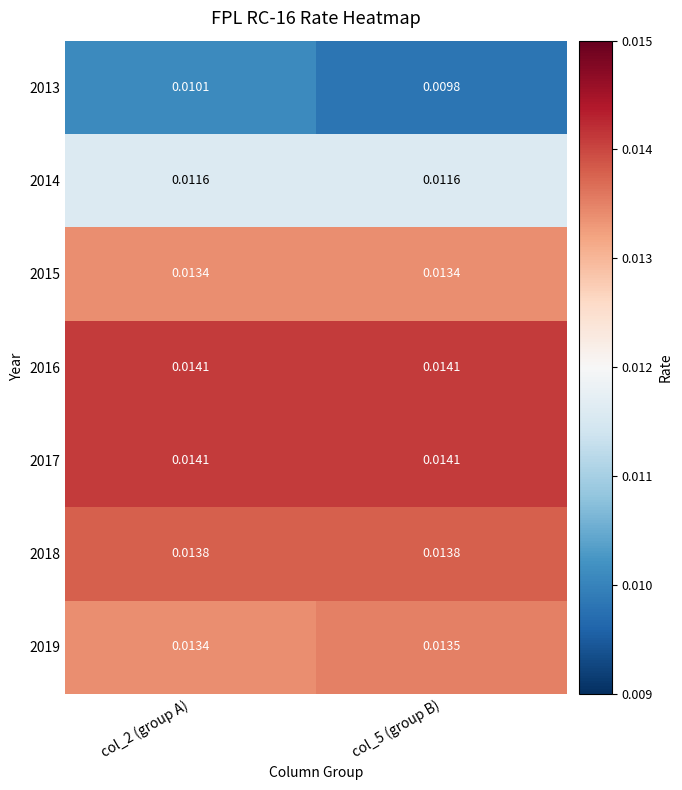

Is the value of 2018 at col_2 (group A) greater than the value of 2015 at col_5 (group B)?

Yes